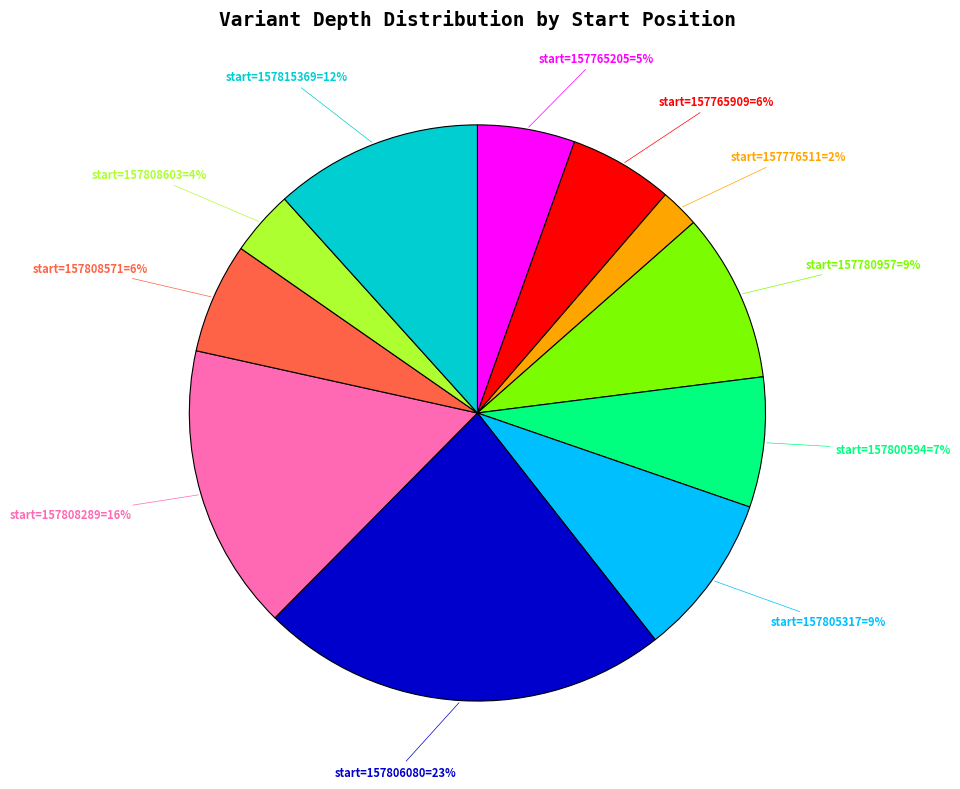

To the nearest percent, what is the difference between the largest and smallest slice percentages?

21%